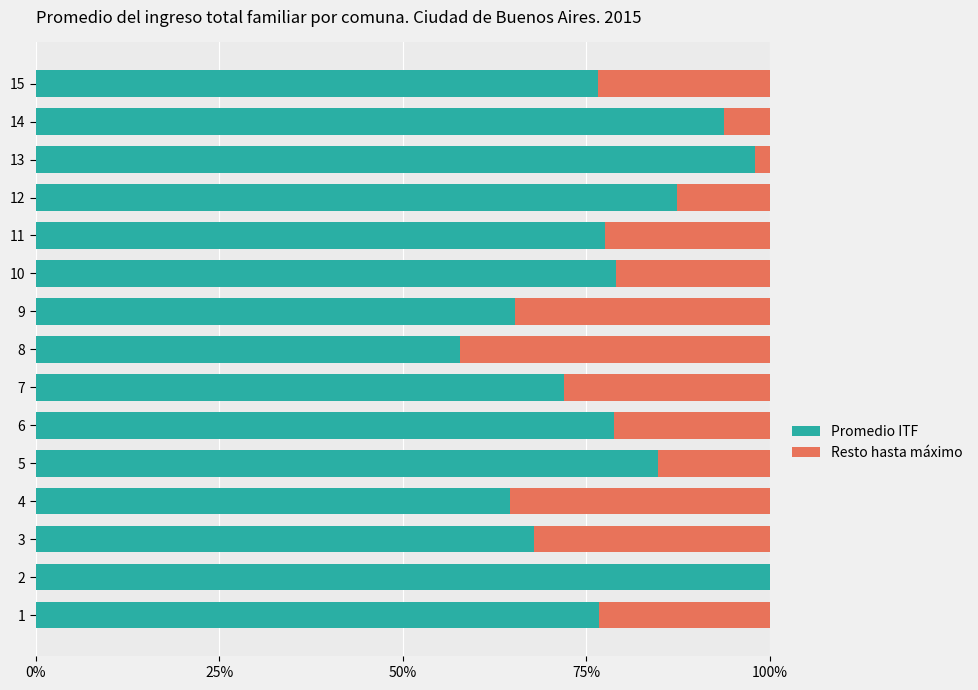

What is the label of the 7th bar from the right?

8